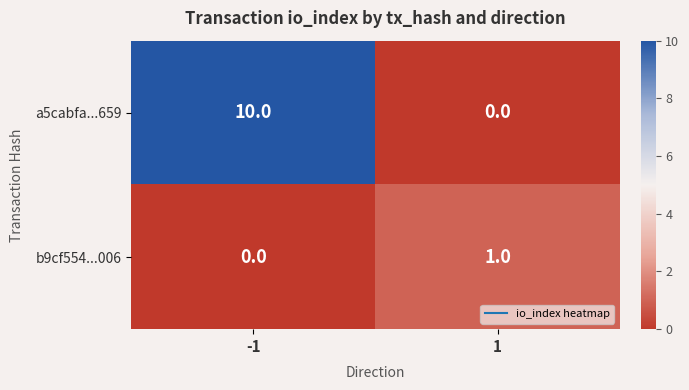

The value of b9cf554...006 at 1 is 2. True or false?

False